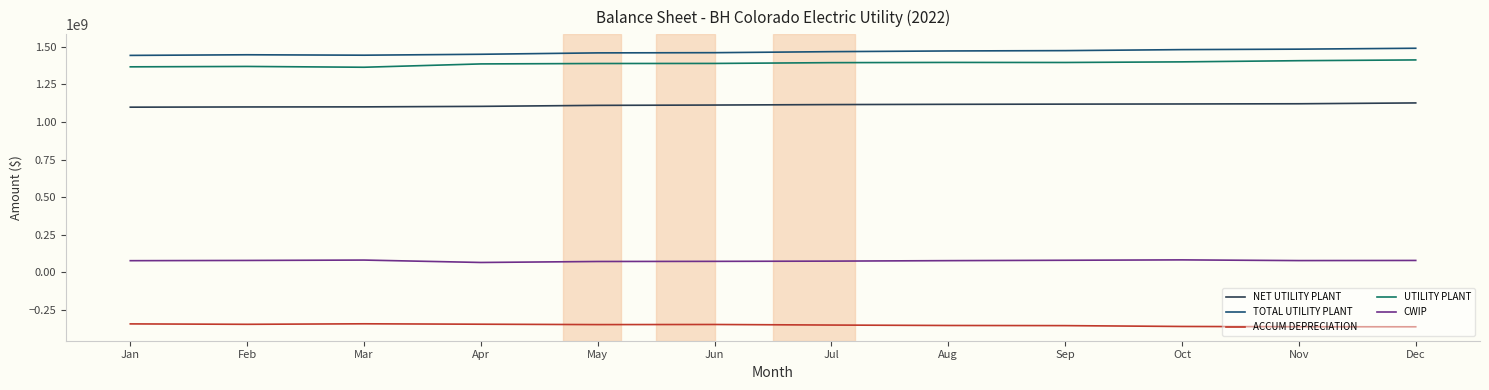

What is the total value across all series at Dec?

3745645081